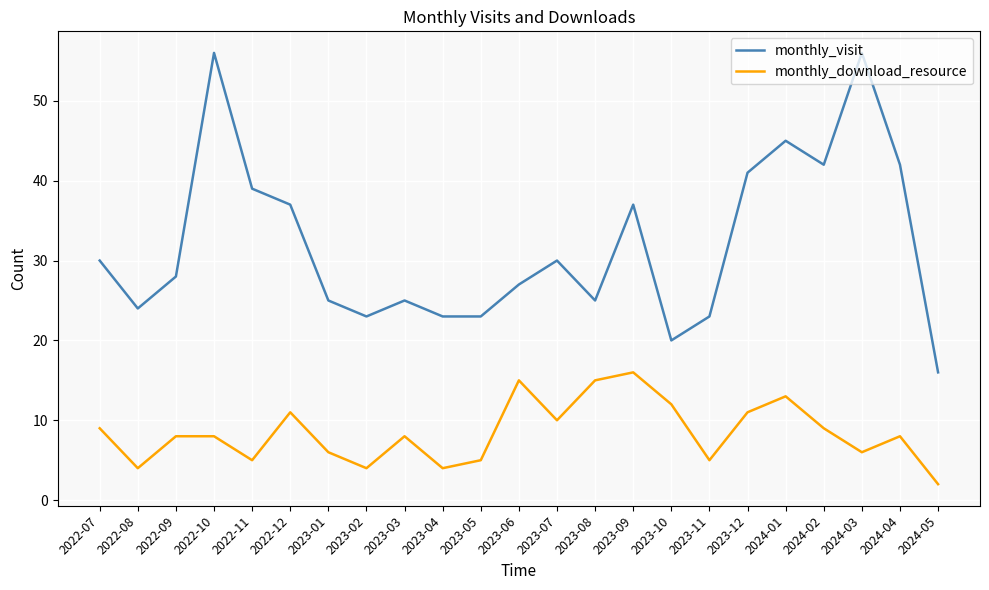

What position from the right is 2023-01?

17